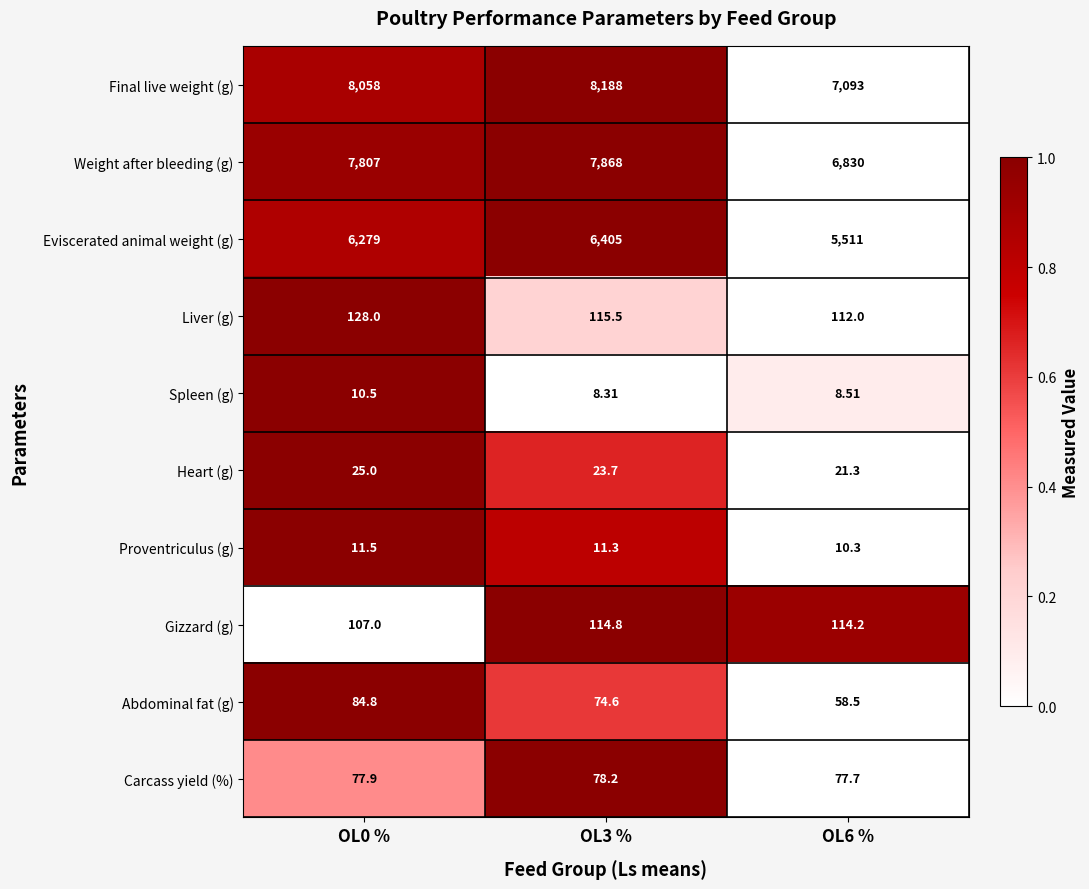

At OL6 %, list the series in order from smallest to largest.

Spleen (g), Proventriculus (g), Heart (g), Abdominal fat (g), Carcass yield (%), Liver (g), Gizzard (g), Eviscerated animal weight (g), Weight after bleeding (g), Final live weight (g)